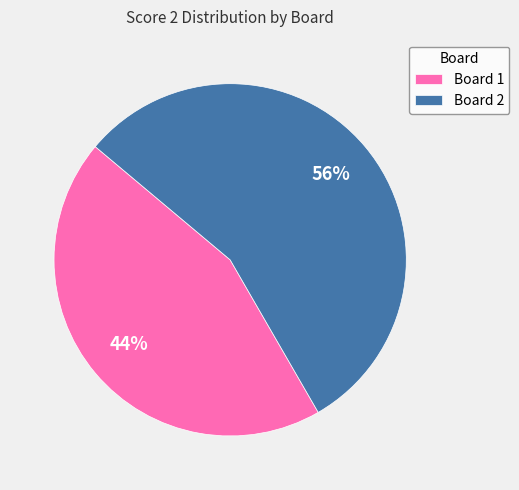

To the nearest percent, what percentage of the pie is Board 2?

56%